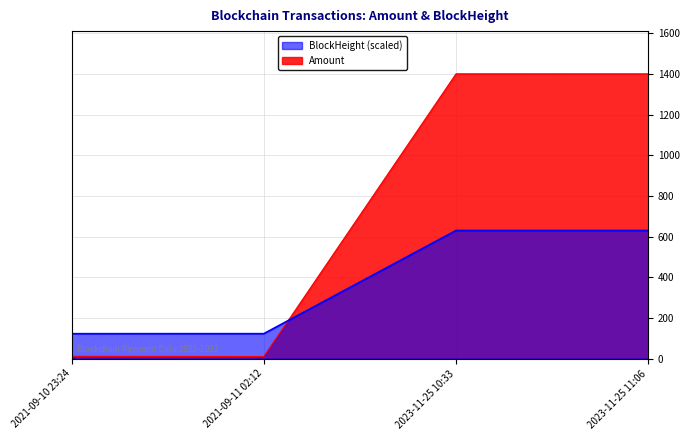

The Amount series shows 2.2 at 2021-09-11 02:12. True or false?

False